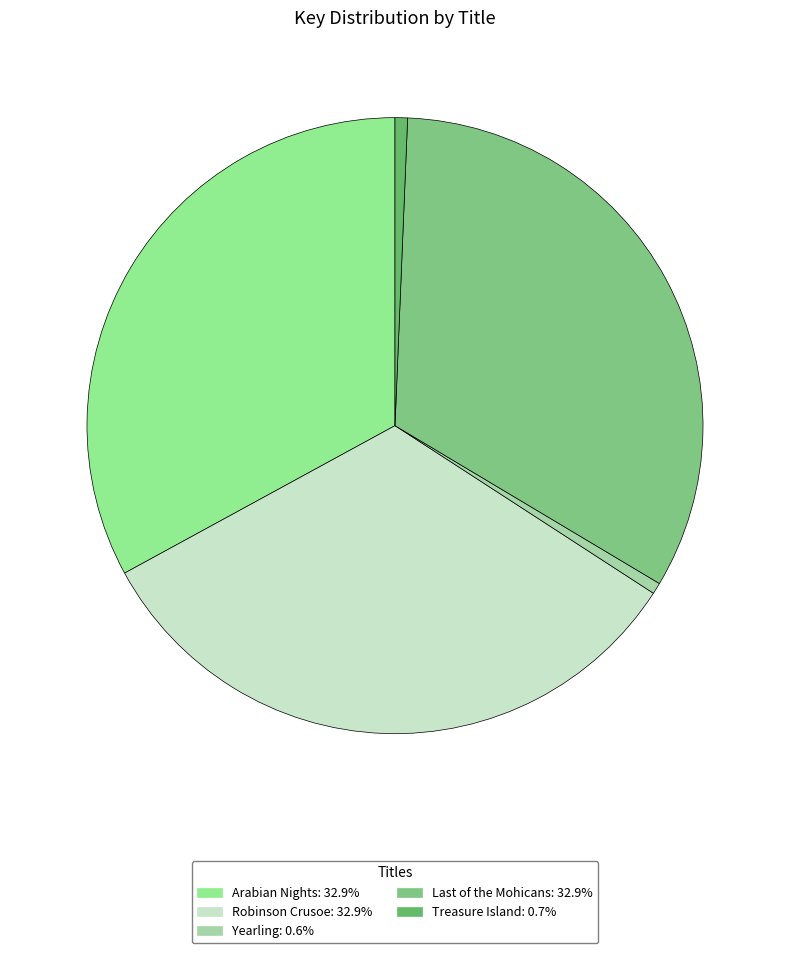

What percentage is the Yearling slice, to the nearest percent?

1%